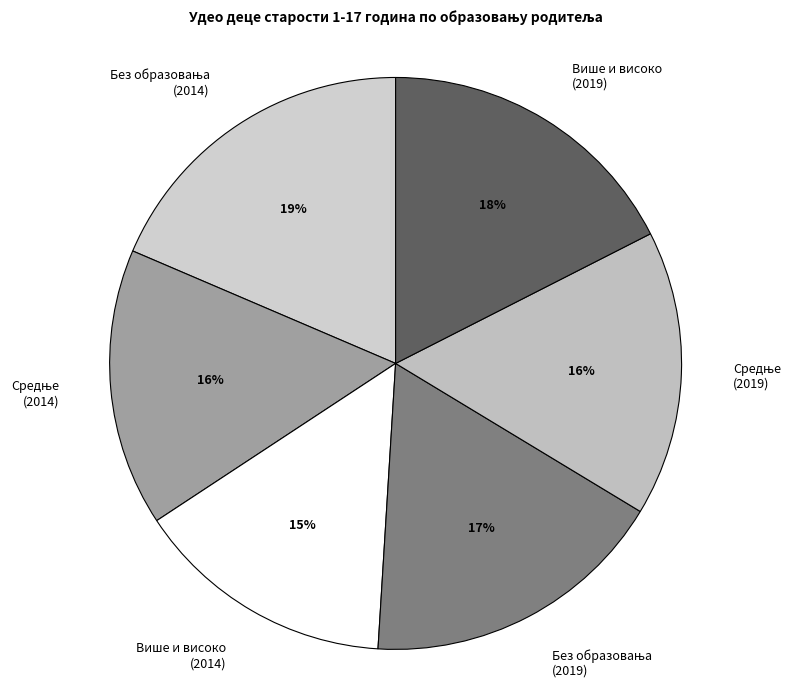

Is there any slice that represents more than half of the pie?

No